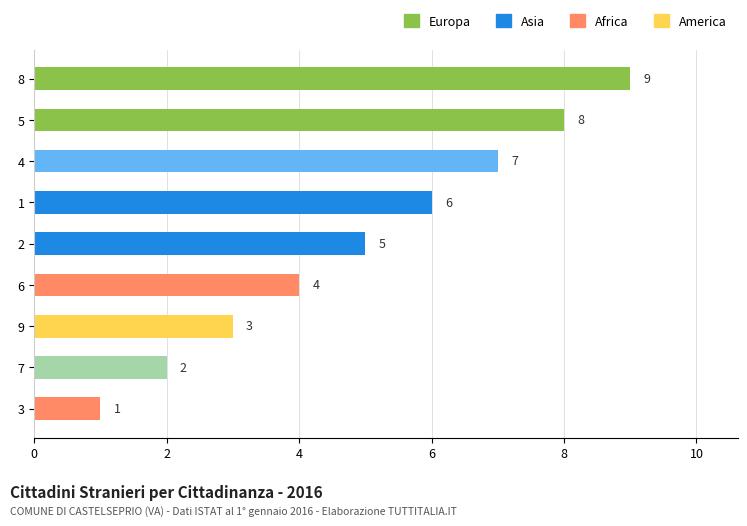

Is it true that the value at 7 is 2?

True